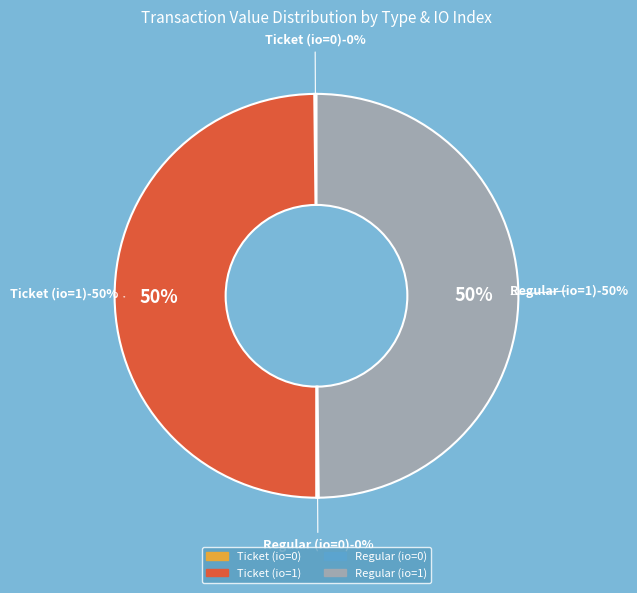

The Ticket (io=0) slice represents 0% of the pie. True or false?

True